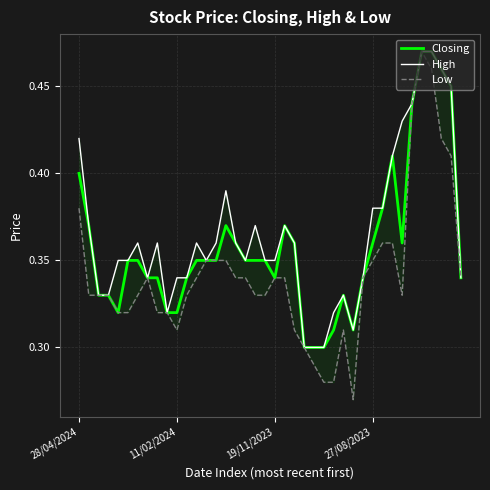

True or false: Low has a value of 0.2 at 27.

False